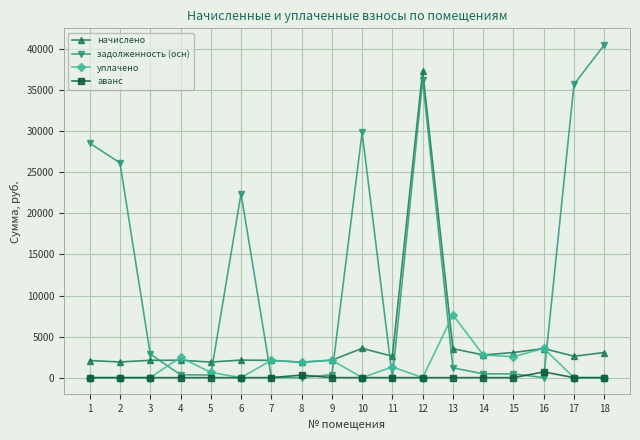

Where does the начислено series first go above 2604?

10